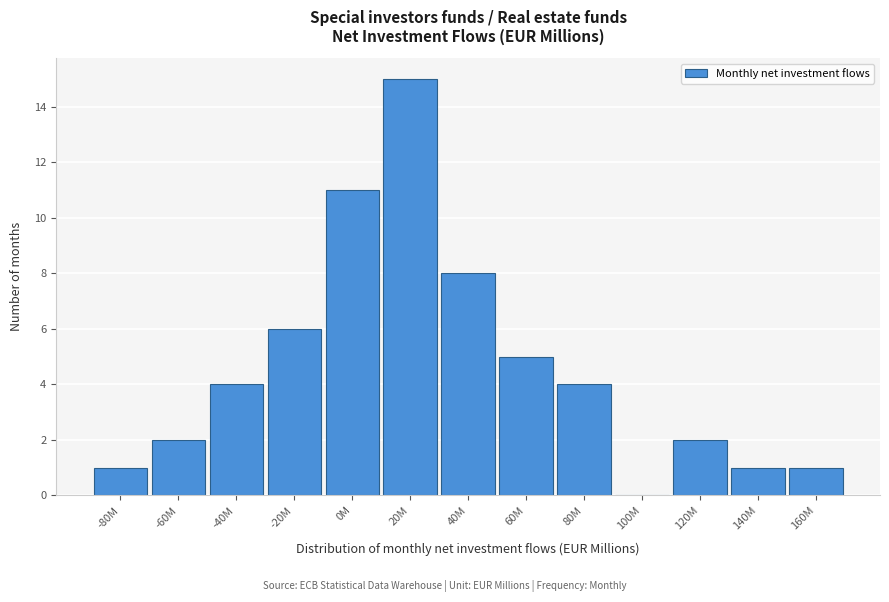

Reading left to right, what are all the values shown in this chart?

-80M=1	-60M=2	-40M=4	-20M=6	0M=11	20M=15	40M=8	60M=5	80M=4	100M=0	120M=2	140M=1	160M=1